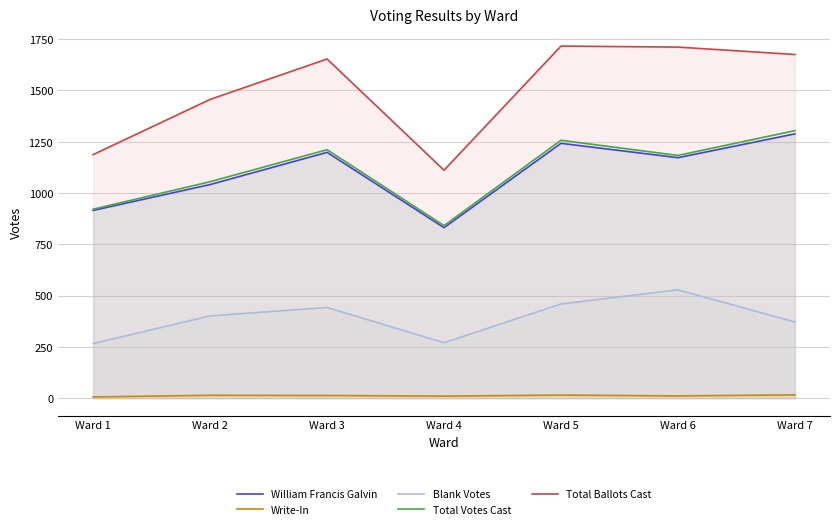

What is the difference between the Total Ballots Cast values at Ward 1 and Ward 6?

524